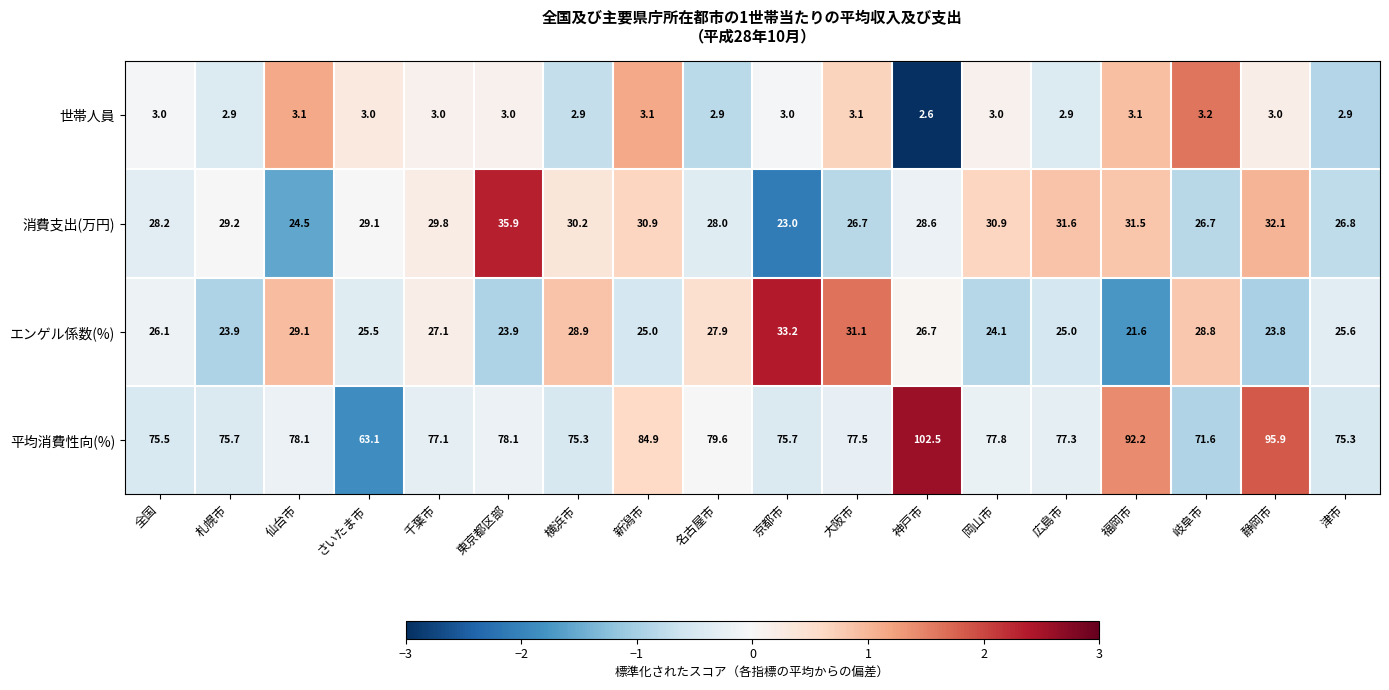

What is the difference between the maximum and second lowest values in the 世帯人員 series?

0.3